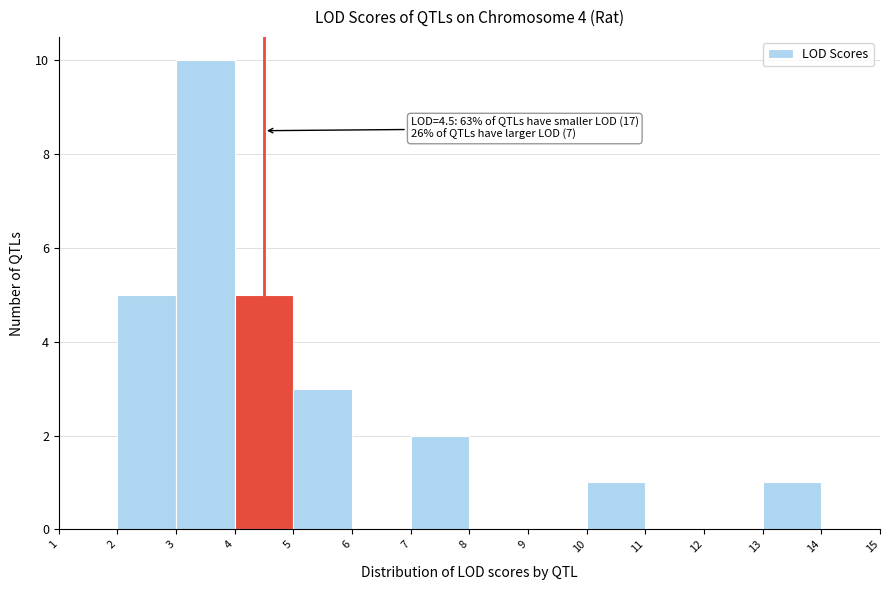

Which range on the x-axis has the tallest bar?

3 to 4